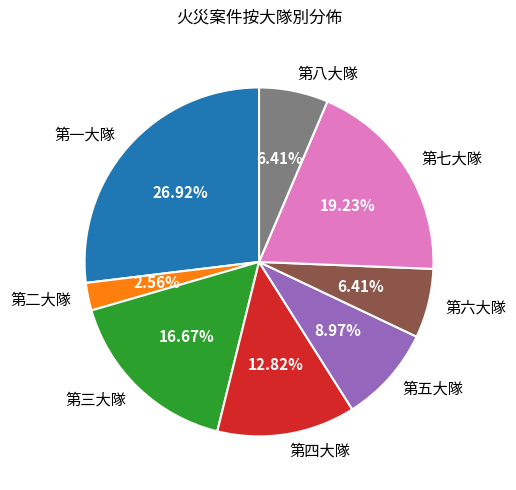

The 第一大隊 slice represents 27% of the pie. True or false?

True